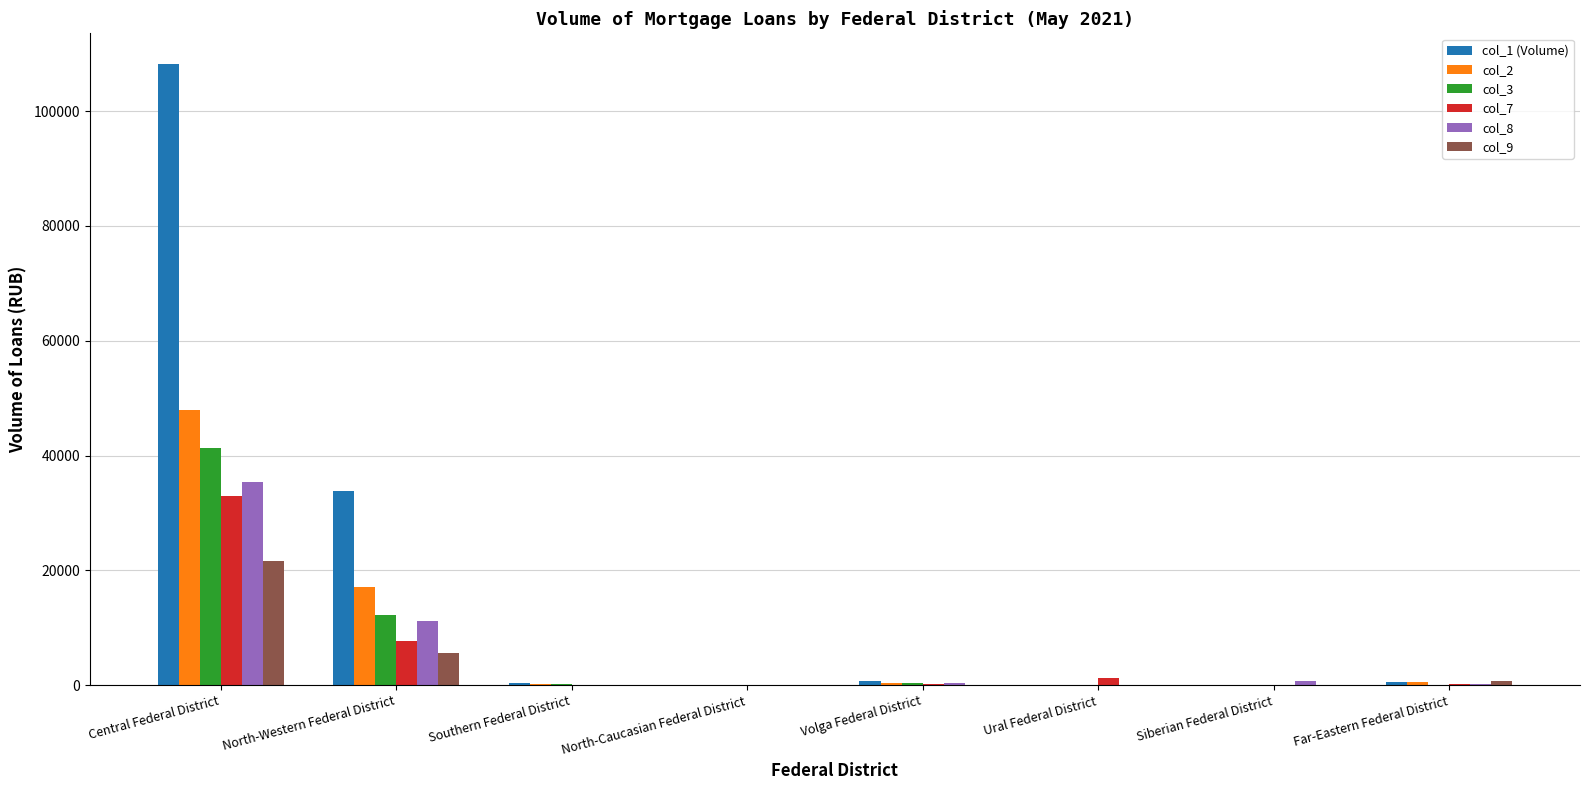

Which series has the largest range (max minus min)?

col_1 (Volume)